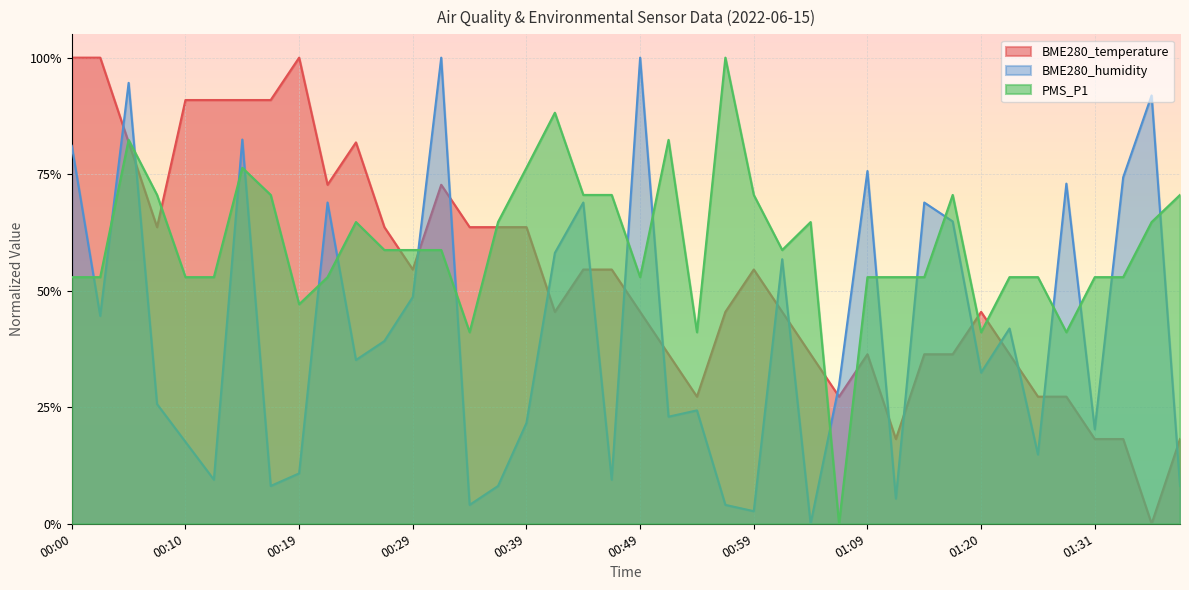

In PMS_P1, how many points are lower than both neighbors (excluding endpoints)?

8